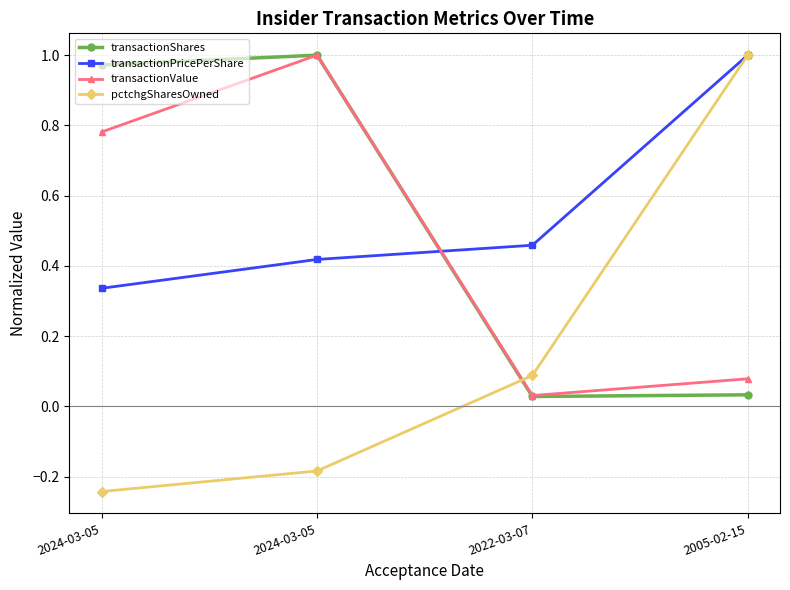

Read the transactionValue value at 2005-02-15.

0.1